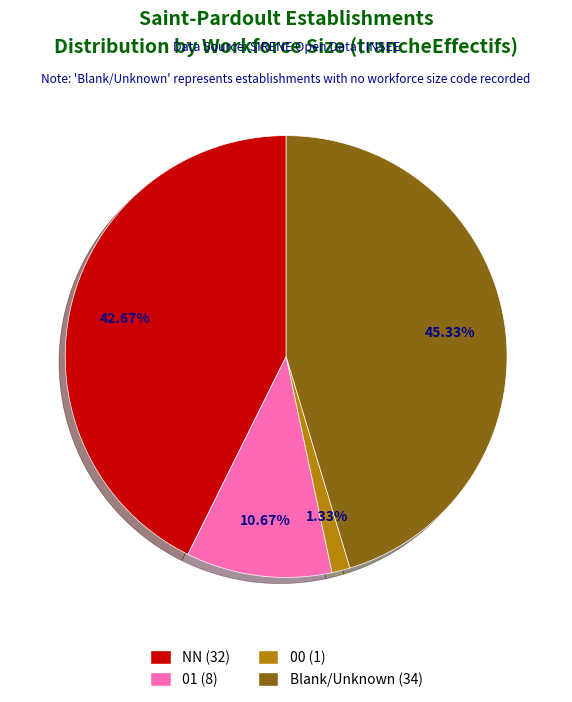

Does any single category account for the majority?

No